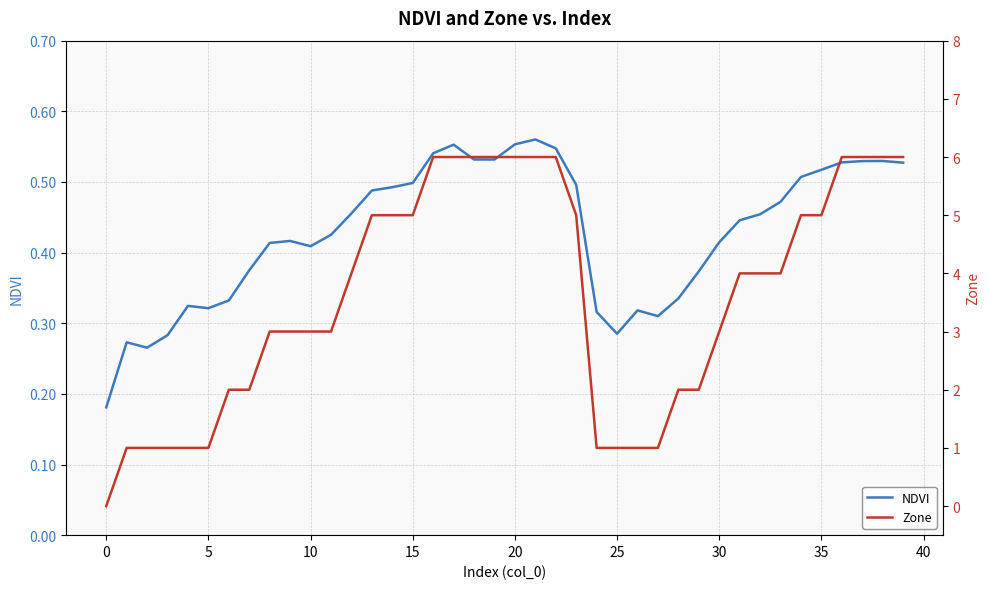

Does the chart have visible grid lines?

Yes